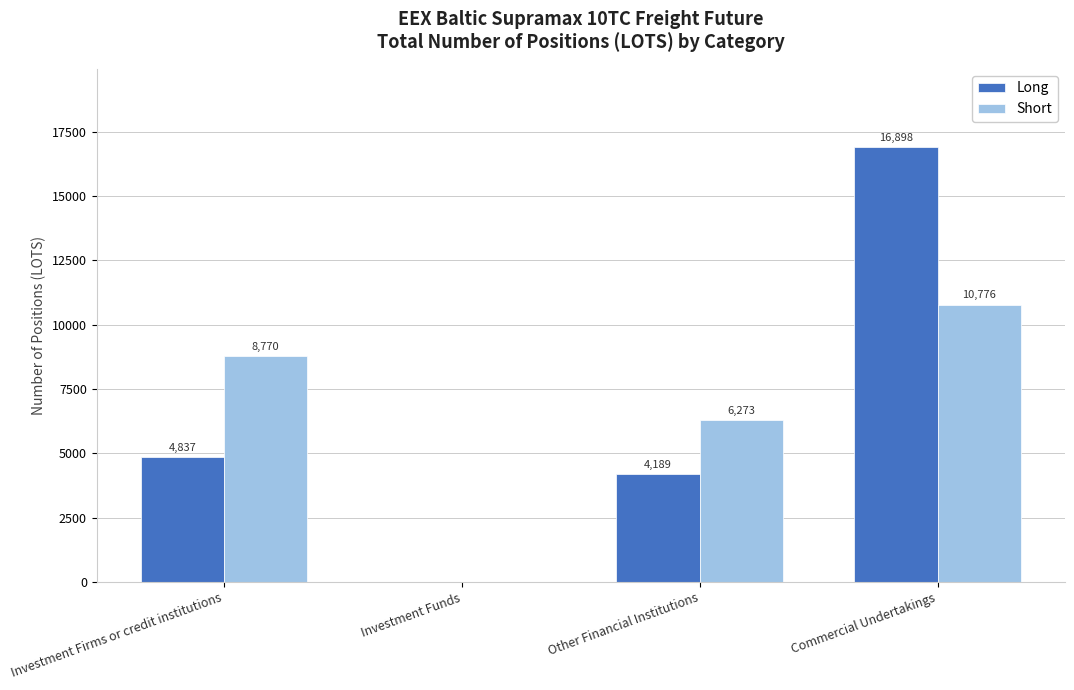

How many data points in Short are above 8770?

2